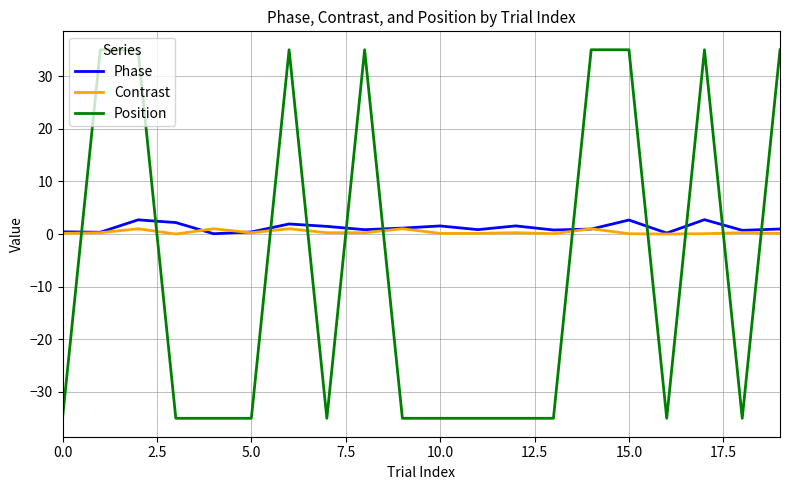

What is the maximum value for Phase?

2.7